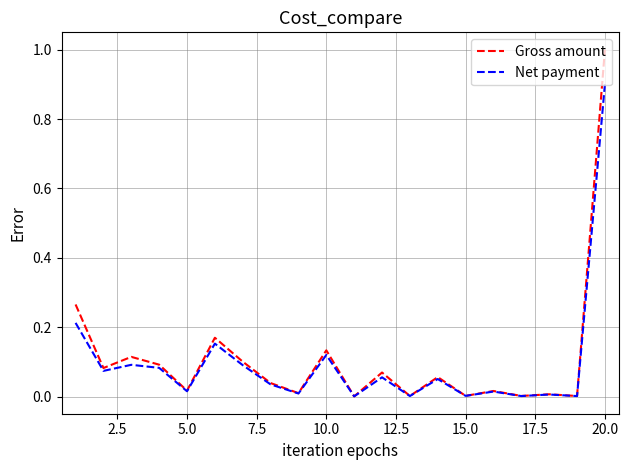

What is the difference between the maximum and minimum values in the Net payment series?

0.9